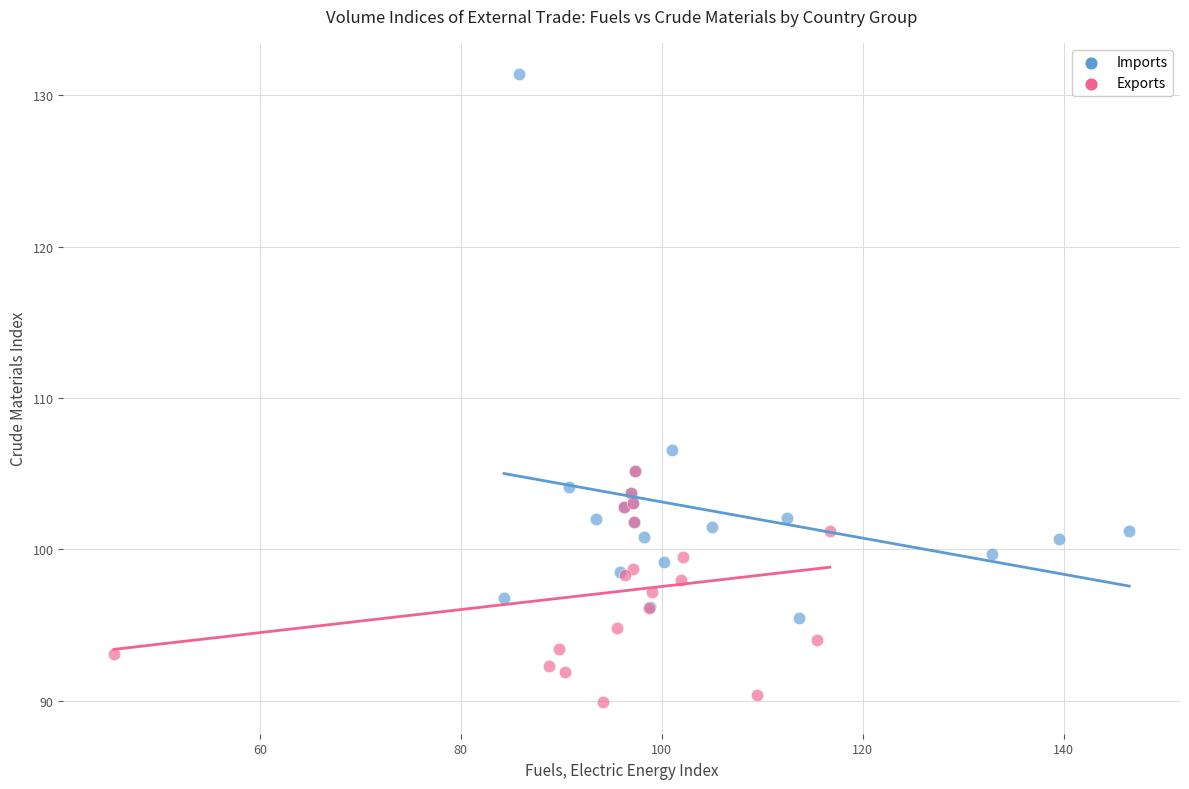

Which series has the widest spread of Y values?

Imports